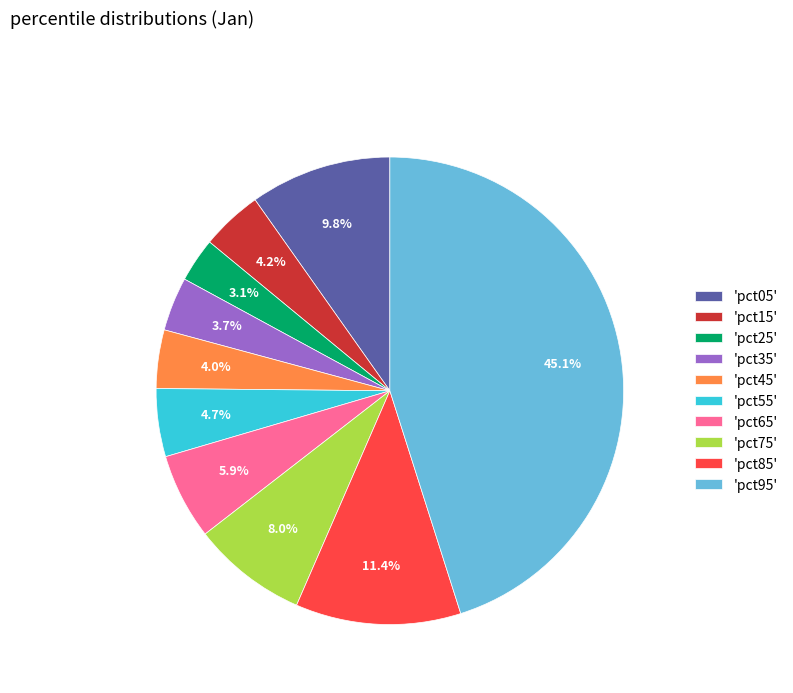

How many segments does this pie chart have?

10